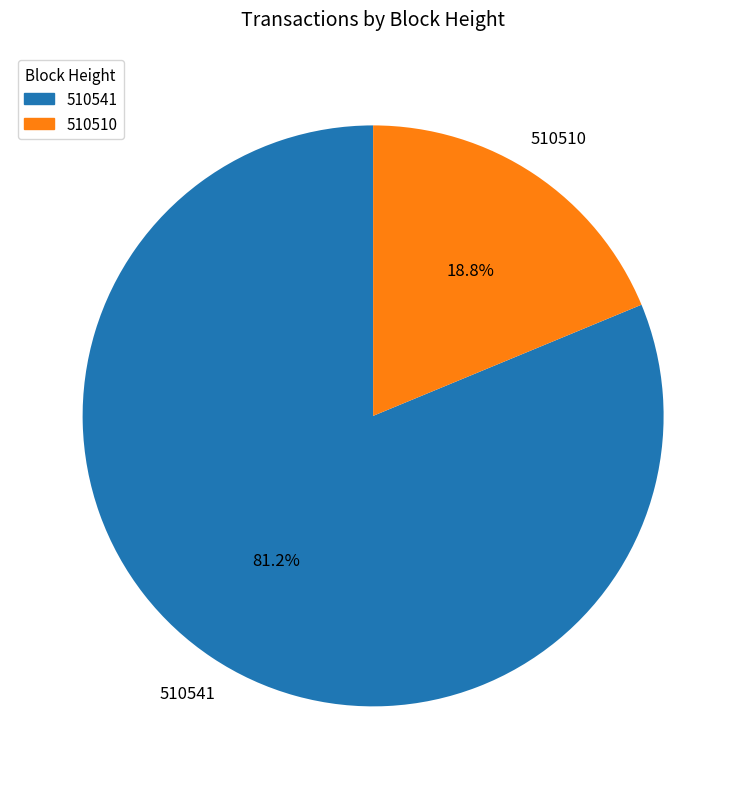

How many segments does this pie chart have?

2